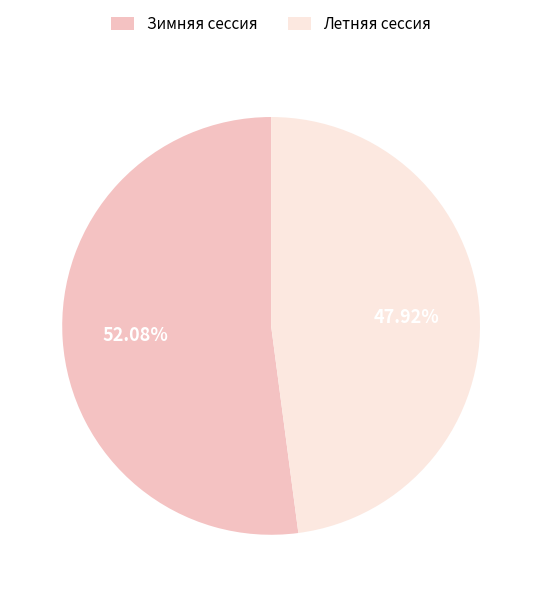

How many slices are in this pie chart?

2